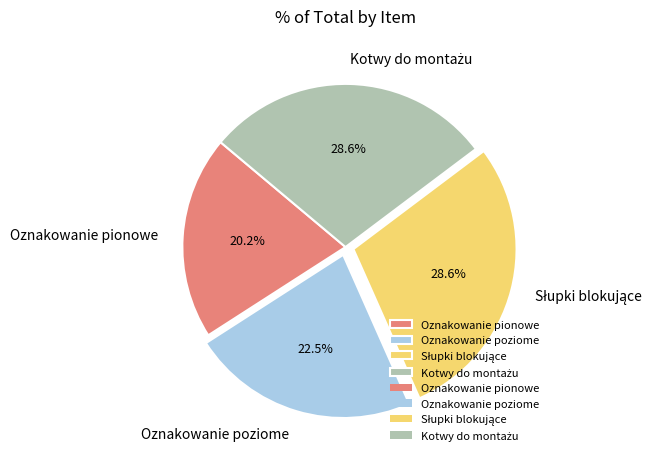

Does any single category account for the majority?

No